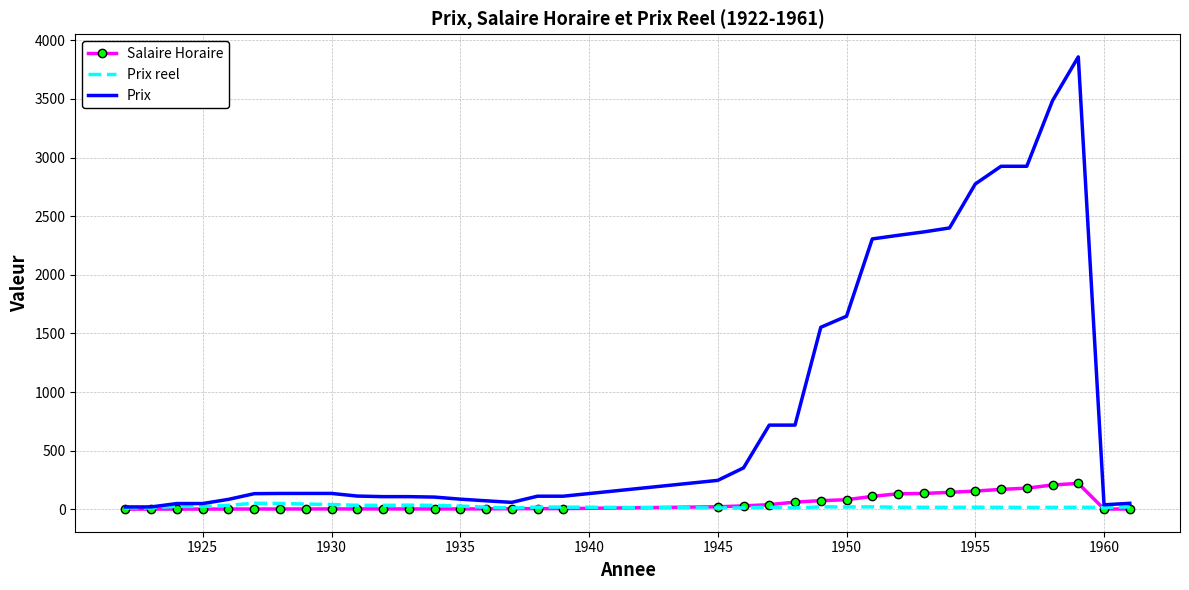

Which series has the largest range (max minus min)?

Prix